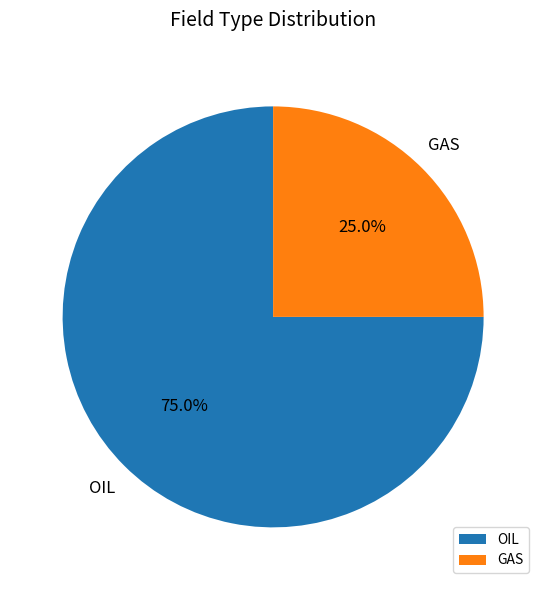

Which category accounts for the majority?

OIL